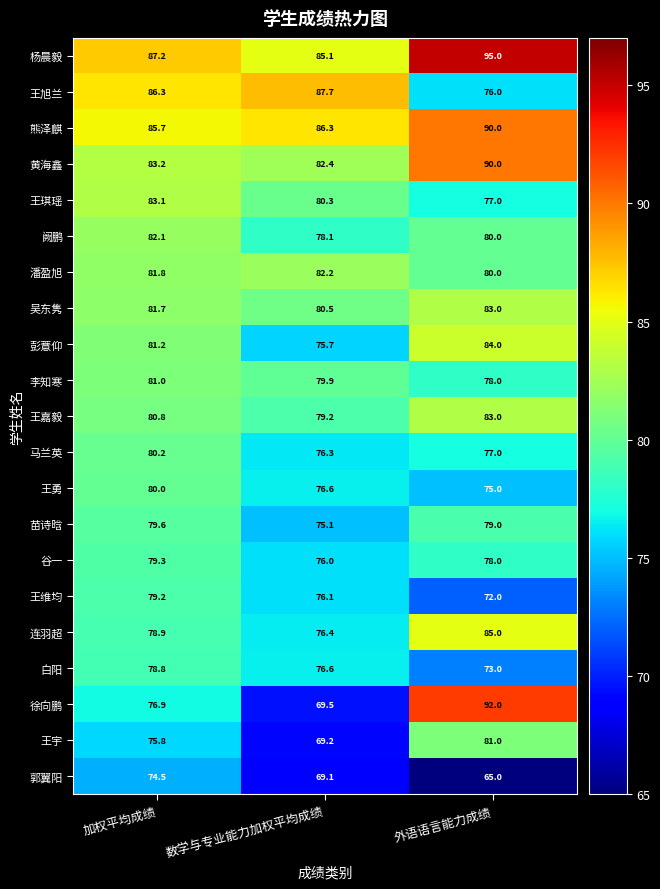

Which series has the widest spread of values?

徐向鹏